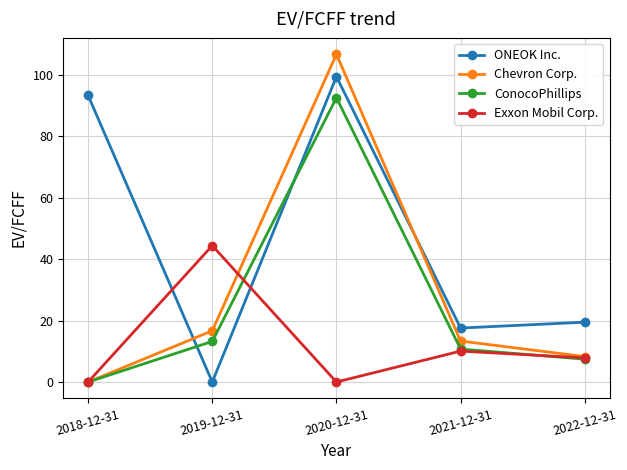

The value of ConocoPhillips at 2019-12-31 is 7.5. True or false?

False